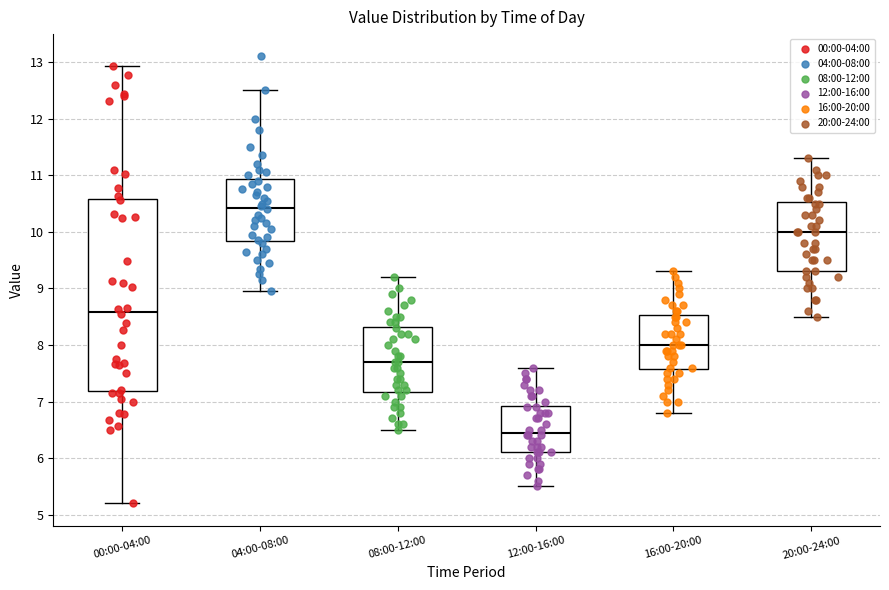

Which box is the tallest, from its lower edge to its upper edge?

00:00-04:00